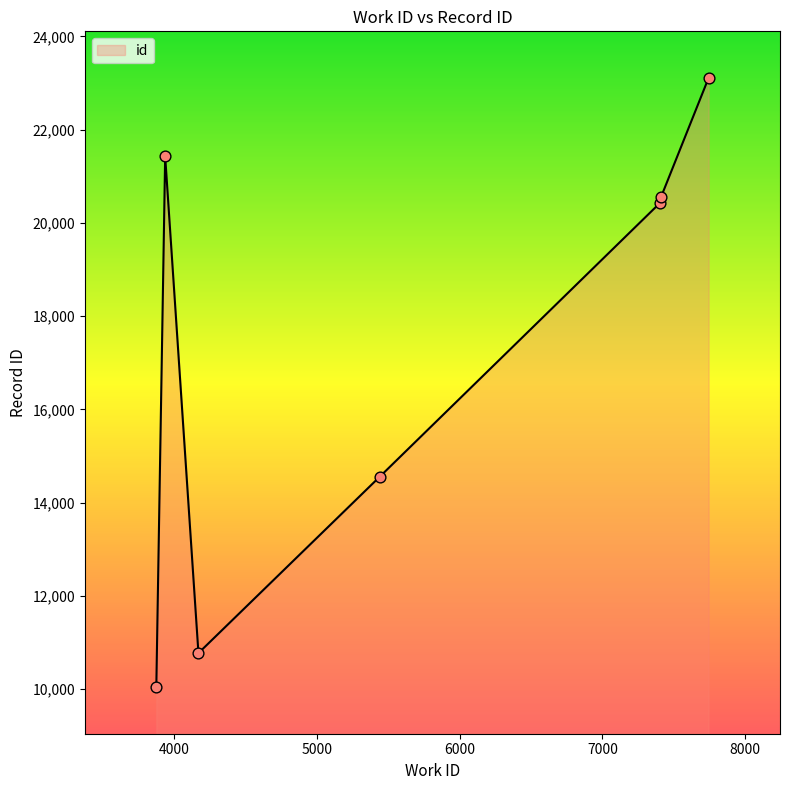

True or false: there are more than 0 points higher than both neighbors.

True